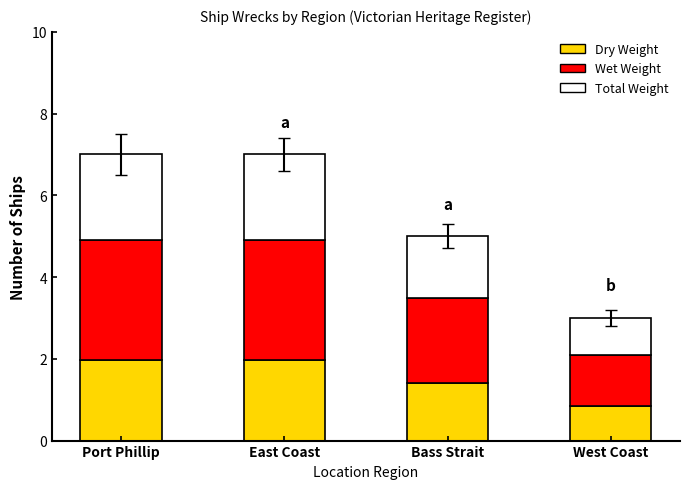

What is the total value across all series at Bass Strait?

5.0